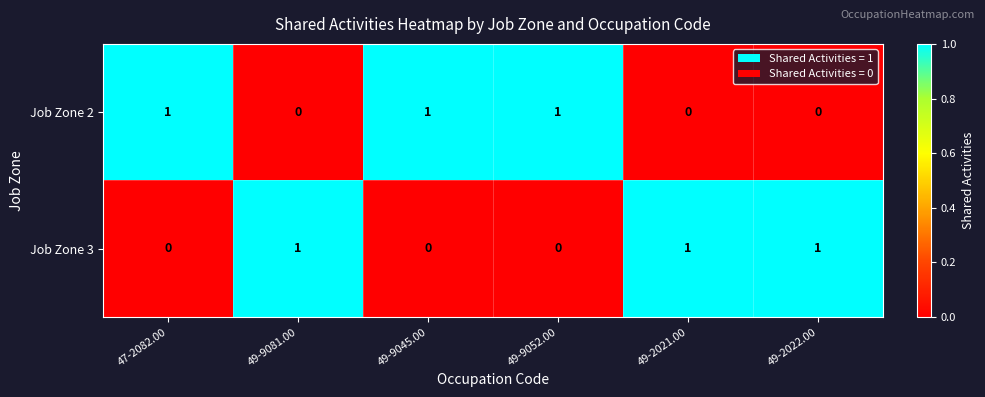

How many data points does each series have?

6